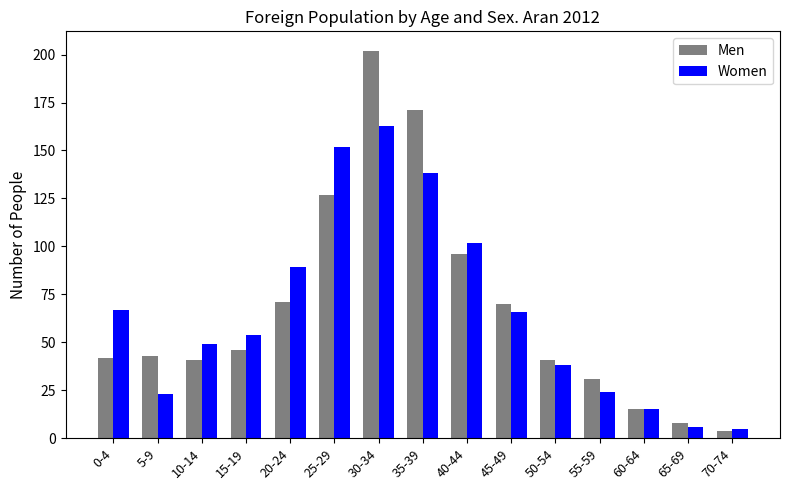

Does the chart contain any negative values?

No